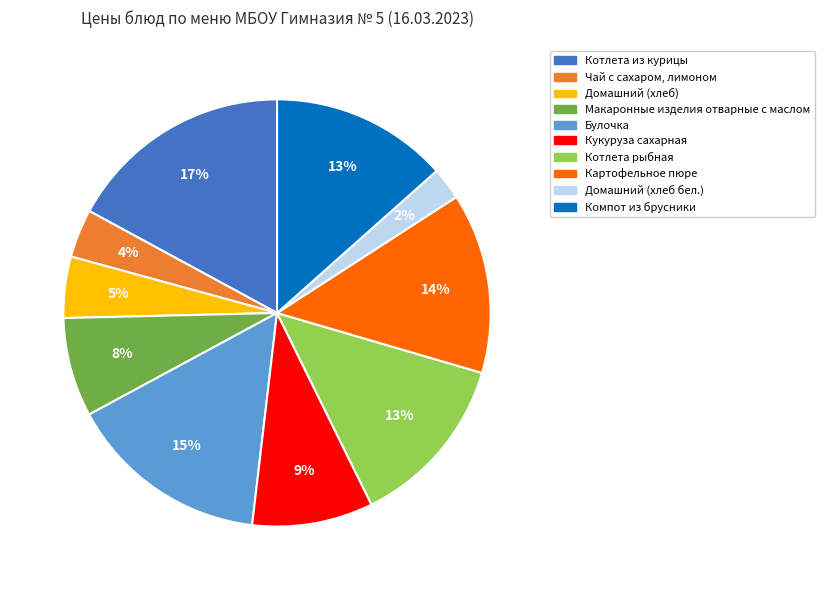

To the nearest percent, what is the difference between the Котлета из курицы and Картофельное пюре slice percentages?

3%